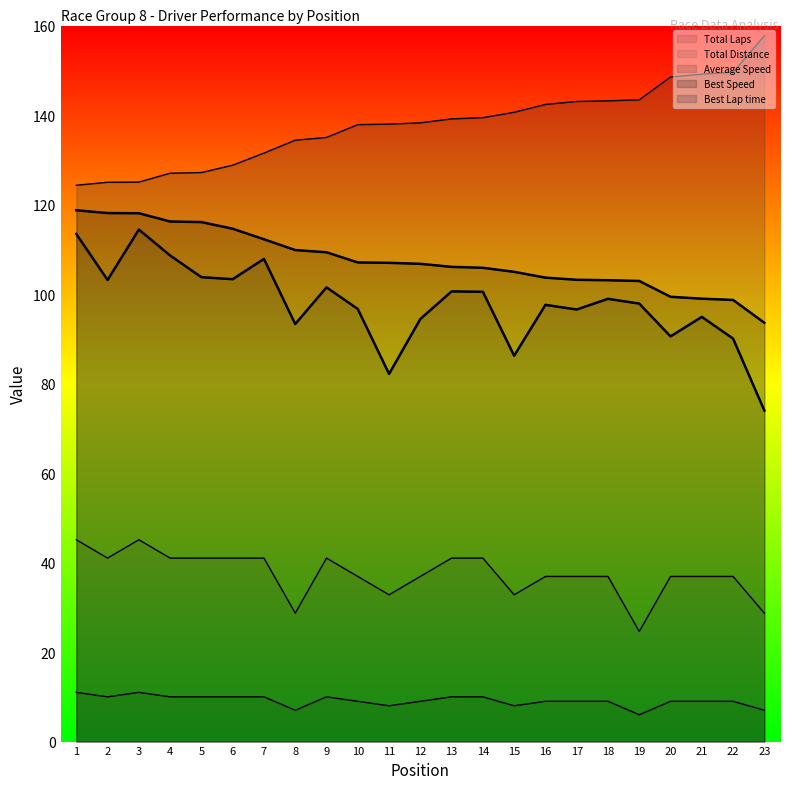

Where is Total Laps nearest to the value 8?

11